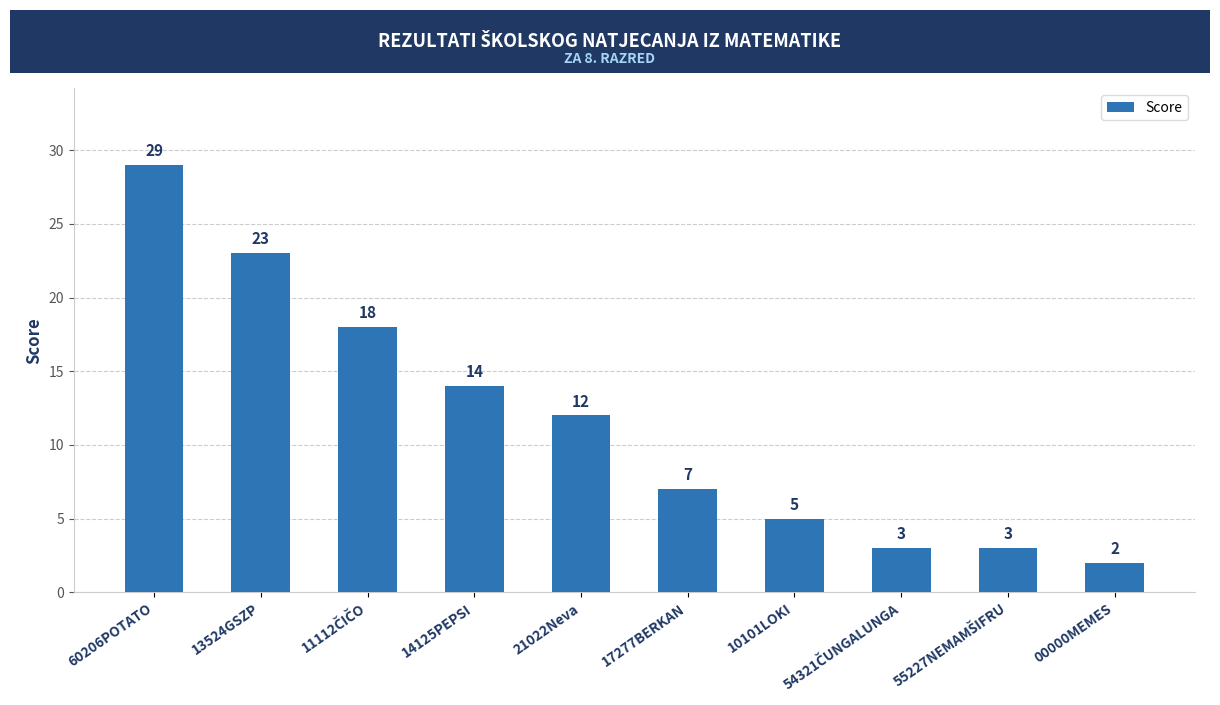

Which category has the highest value across all series?

60206POTATO